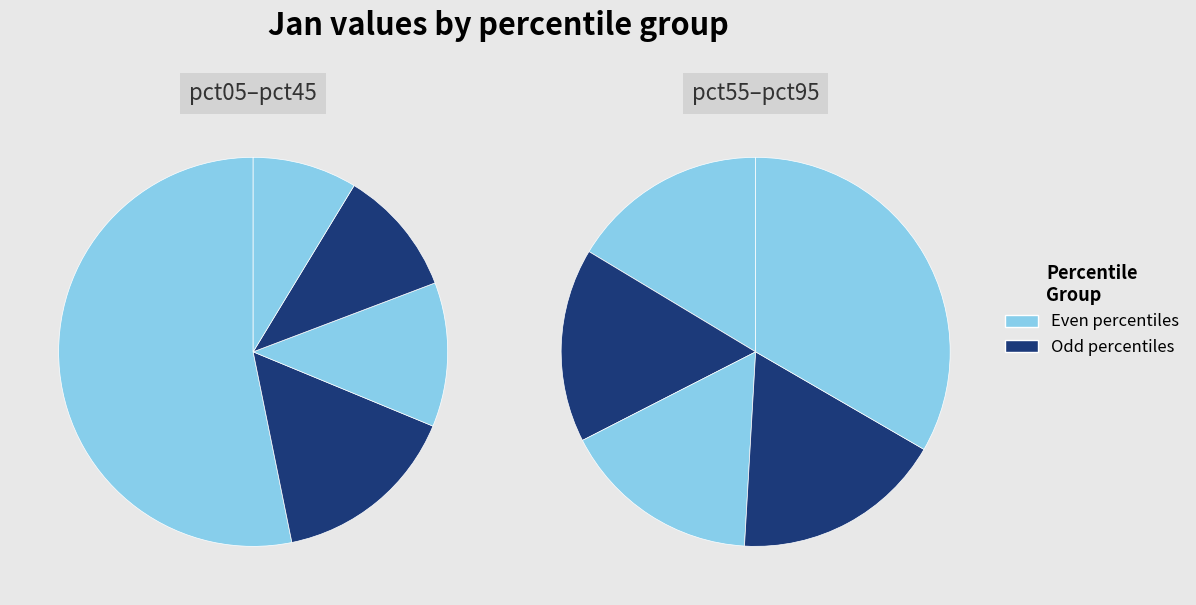

Does any single category account for the majority?

No